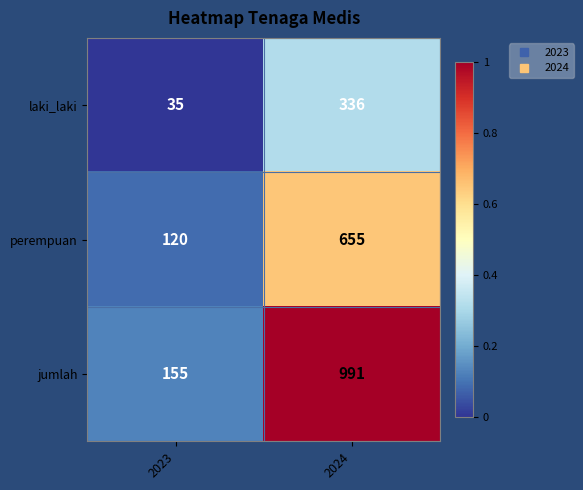

What is the difference between the highest and lowest values at 2024?

655